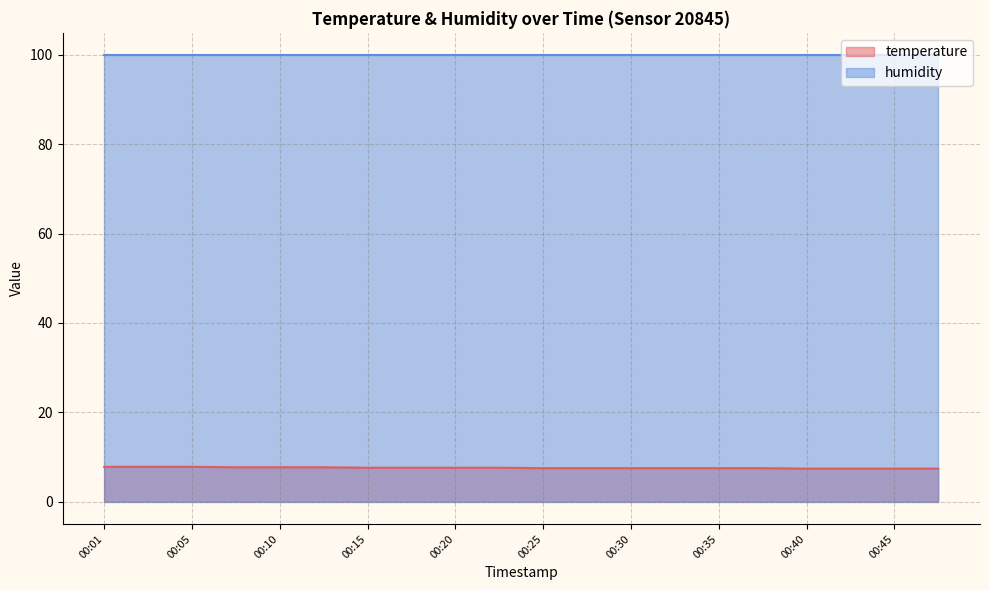

Rank the categories by value from lowest to highest.

00:40, 00:42, 00:45, 00:47, 00:25, 00:28, 00:30, 00:32, 00:35, 00:37, 00:15, 00:18, 00:20, 00:23, 00:08, 00:10, 00:13, 00:01, 00:03, 00:05